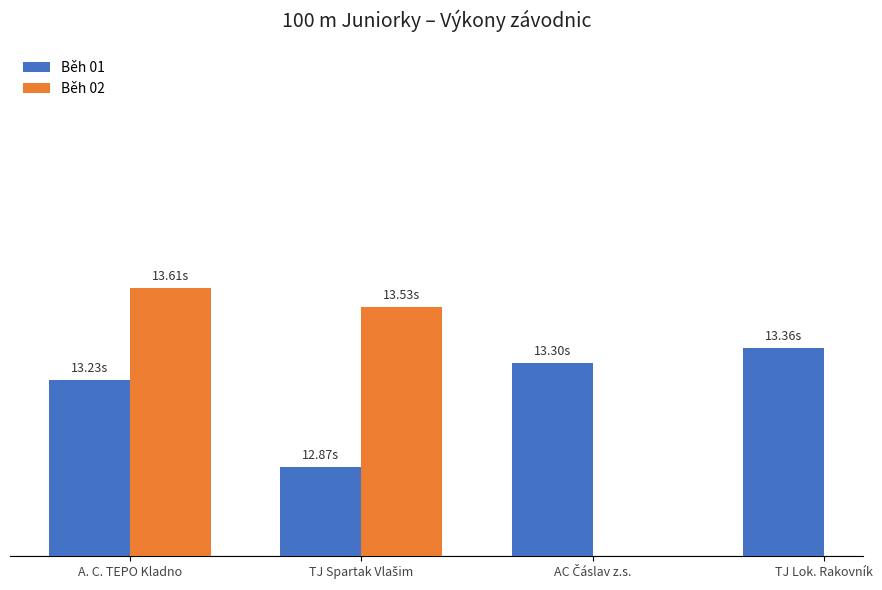

How many values in Běh 02 are above zero?

2